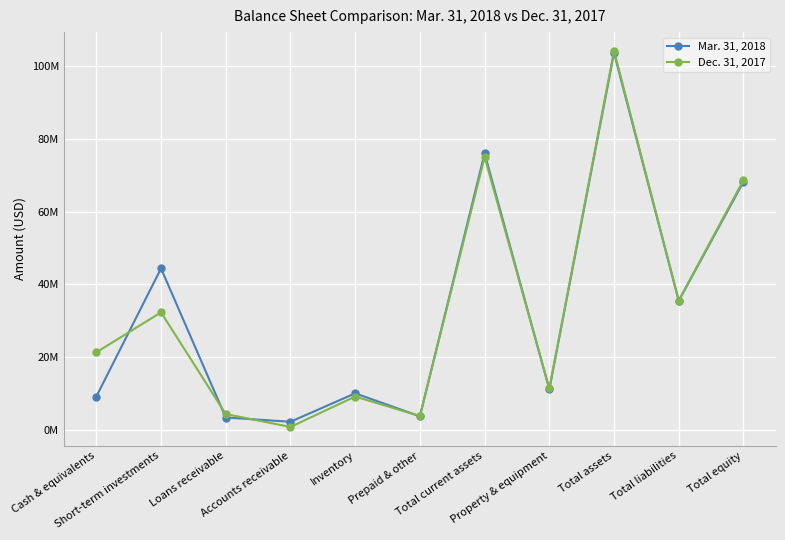

How many times do Dec. 31, 2017 and Mar. 31, 2018 cross each other?

6